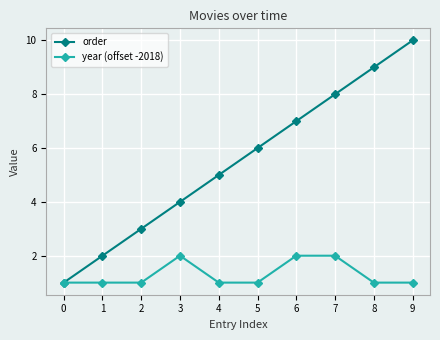

Which series has the largest range (max minus min)?

order